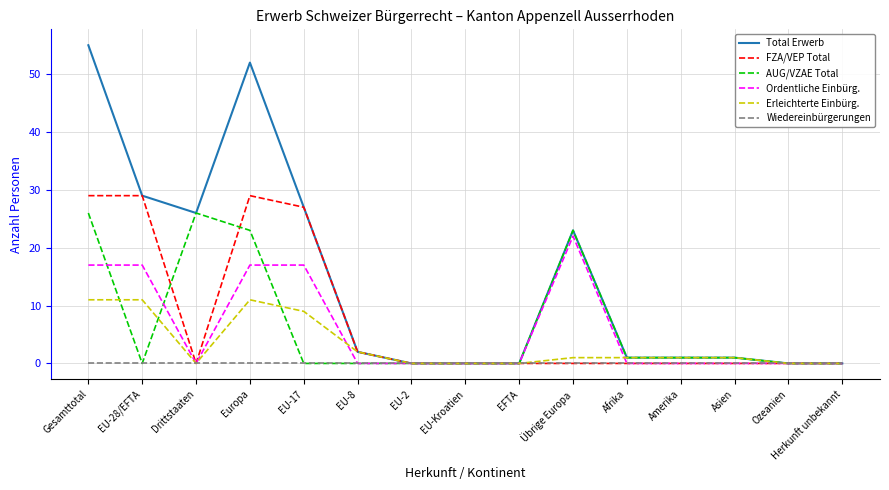

The value of Ordentliche Einbürg. at Gesamttotal is 17. True or false?

True